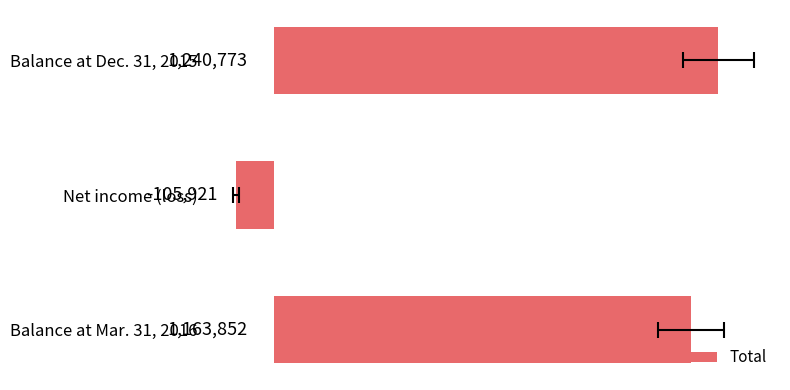

How many distinct data groups are displayed?

1